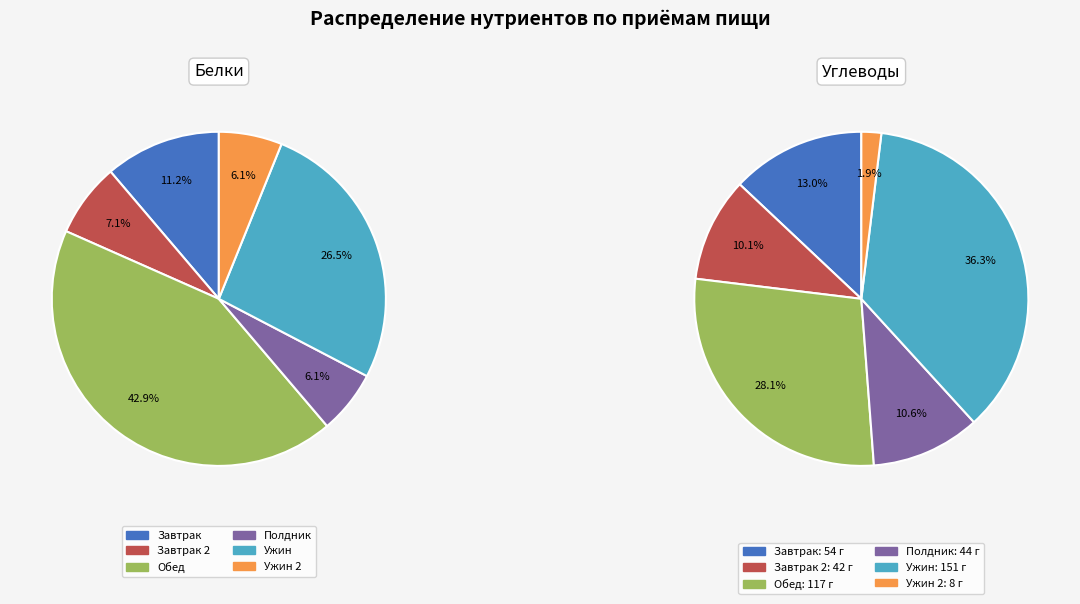

Is Завтрак 2 the majority of the pie?

No